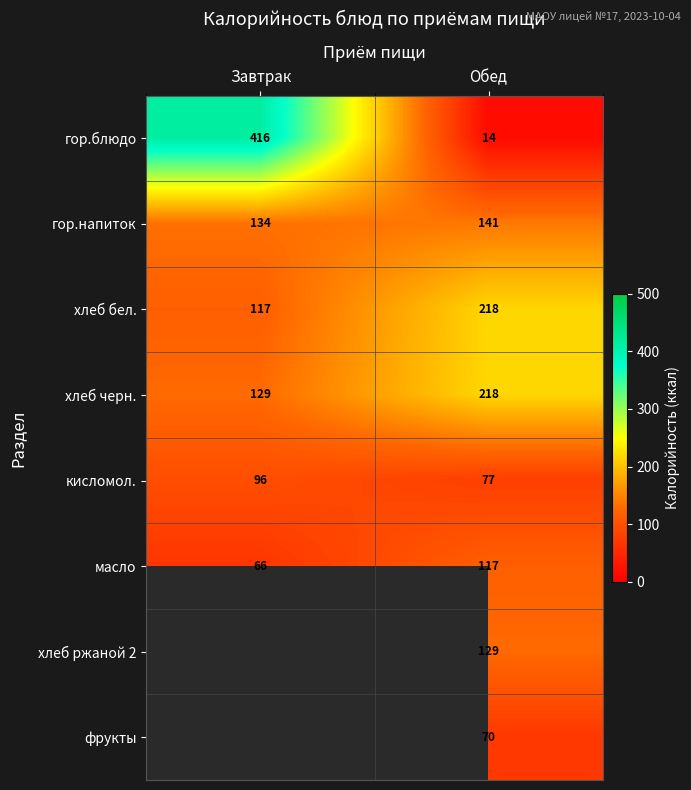

What is the spread (max minus min) of values at Обед?

204